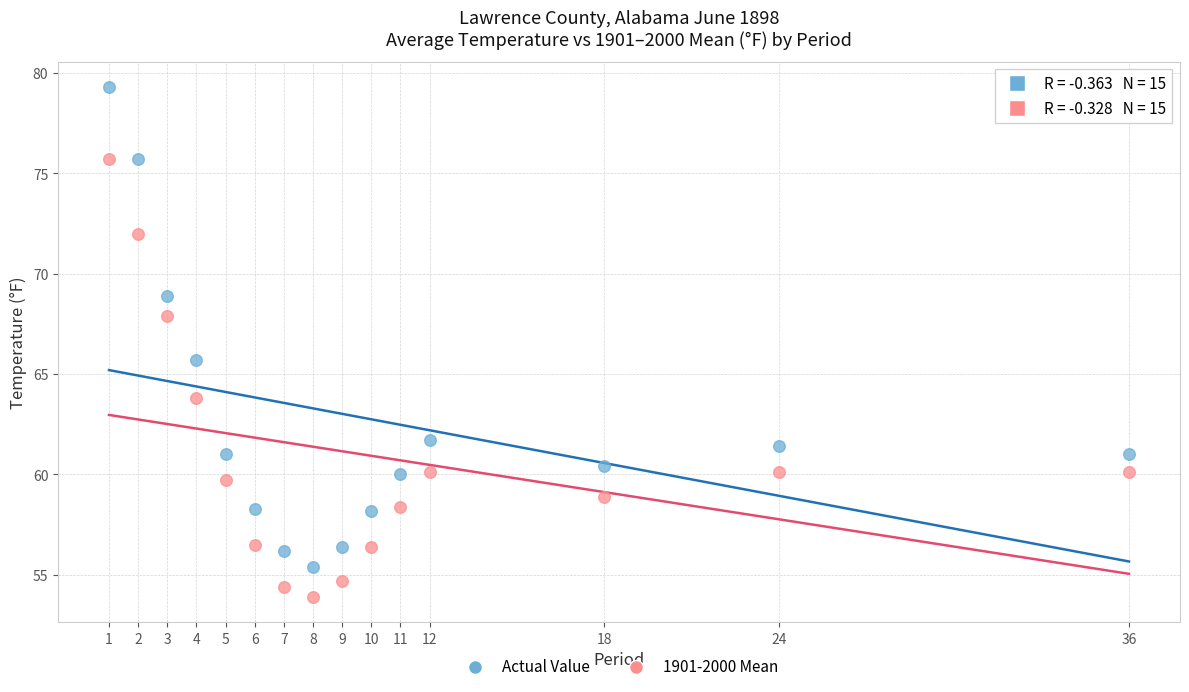

Across all data points, what is the range of Y values (max minus min)?

25.4